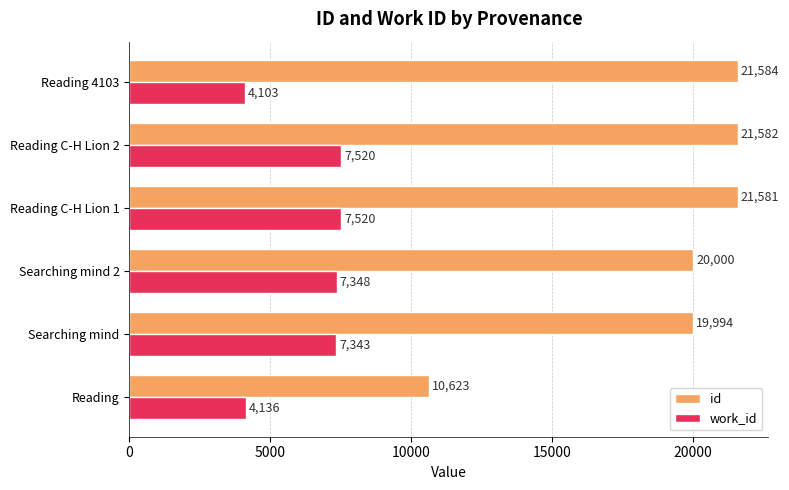

Where is work_id nearest to the value 5811?

Searching mind